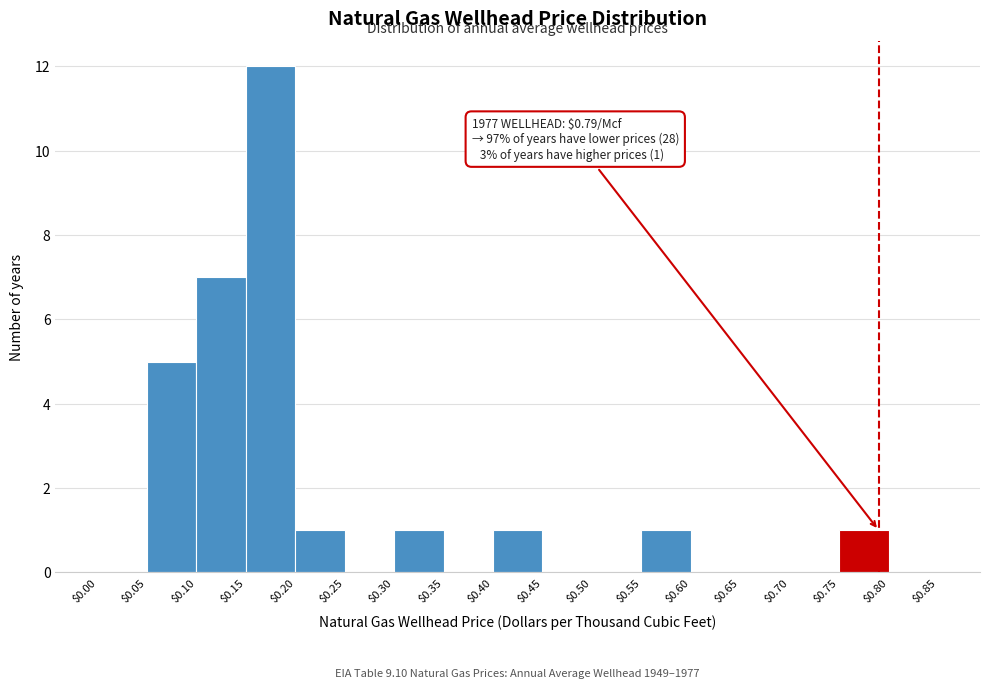

Over which range of the x-axis is the bar tallest?

$0.15 to $0.20